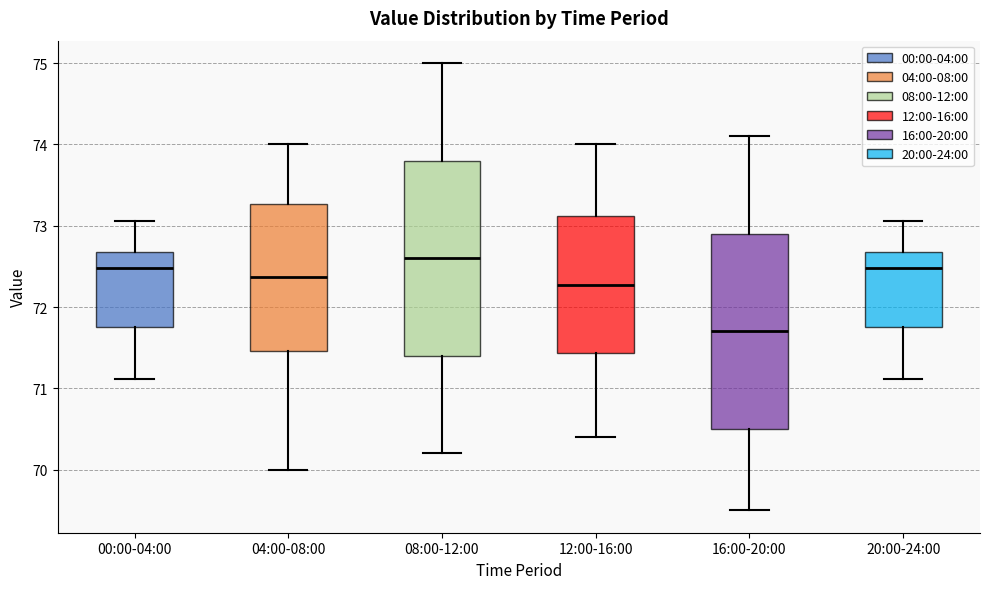

Reading left to right, transcribe this box plot: for each box, give where its median line is, the range the box spans, and where its two whiskers end, as read against the y-axis. The values are not printed on the chart, so give them approximately, as read against the axis.

00:00-04:00: median 72.5, box 71.8 to 72.7, whiskers 71.1 to 73.1
04:00-08:00: median 72.4, box 71.5 to 73.3, whiskers 70.0 to 74.0
08:00-12:00: median 72.6, box 71.4 to 73.8, whiskers 70.2 to 75.0
12:00-16:00: median 72.3, box 71.4 to 73.1, whiskers 70.4 to 74.0
16:00-20:00: median 71.7, box 70.5 to 72.9, whiskers 69.5 to 74.1
20:00-24:00: median 72.5, box 71.8 to 72.7, whiskers 71.1 to 73.1